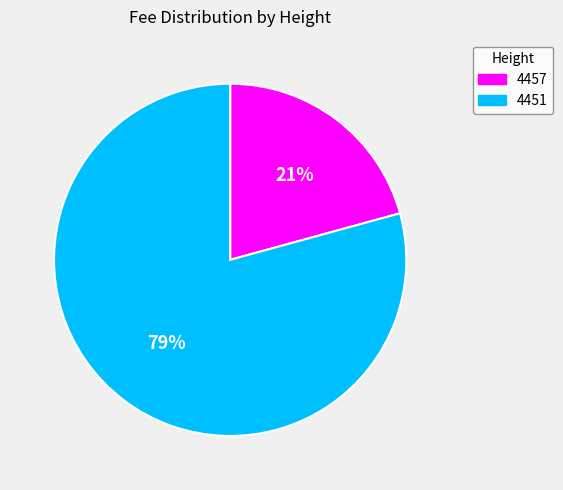

Which slice represents more than half of the pie?

4451